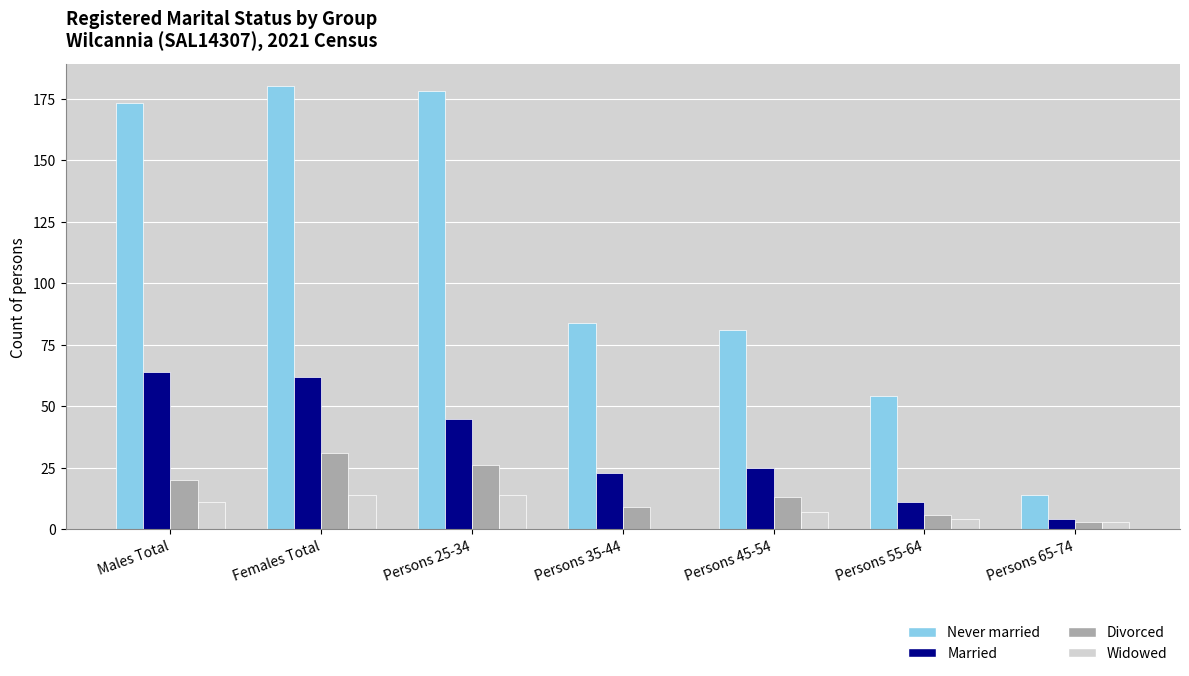

What is the maximum value shown in the chart?

180